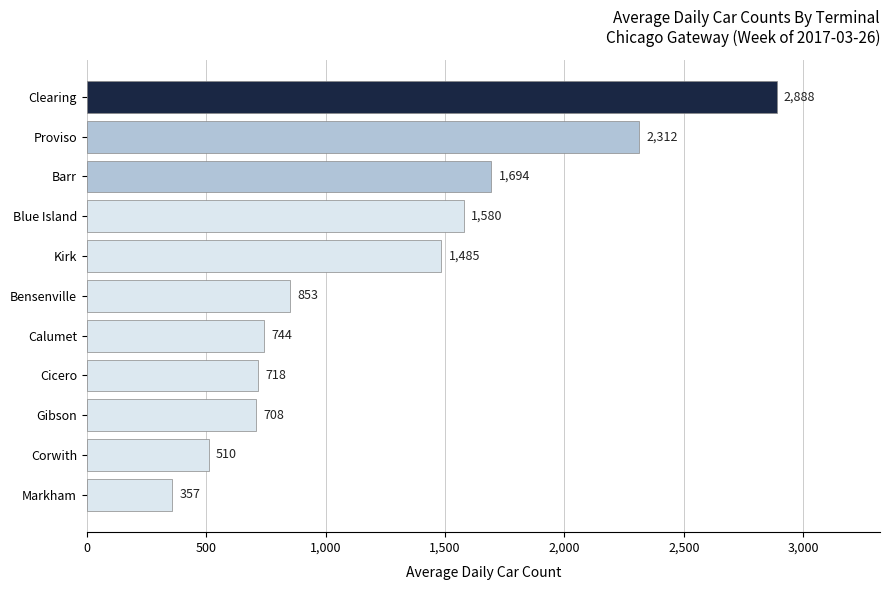

Reading bottom to top, what are all the values shown in this chart?

Markham=357	Corwith=510	Gibson=708	Cicero=718	Calumet=744	Bensenville=853	Kirk=1485	Blue Island=1580	Barr=1694	Proviso=2312	Clearing=2888